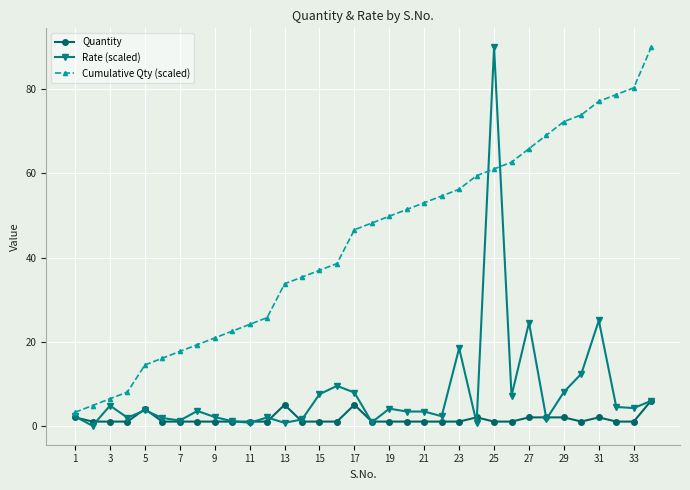

True or false: Quantity has more than 0 points higher than both neighbors.

True